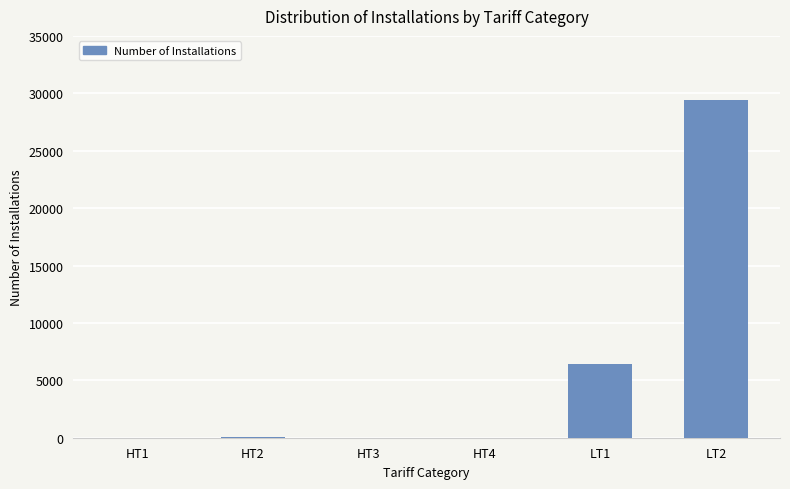

Is it true that the value at HT4 is 0?

True